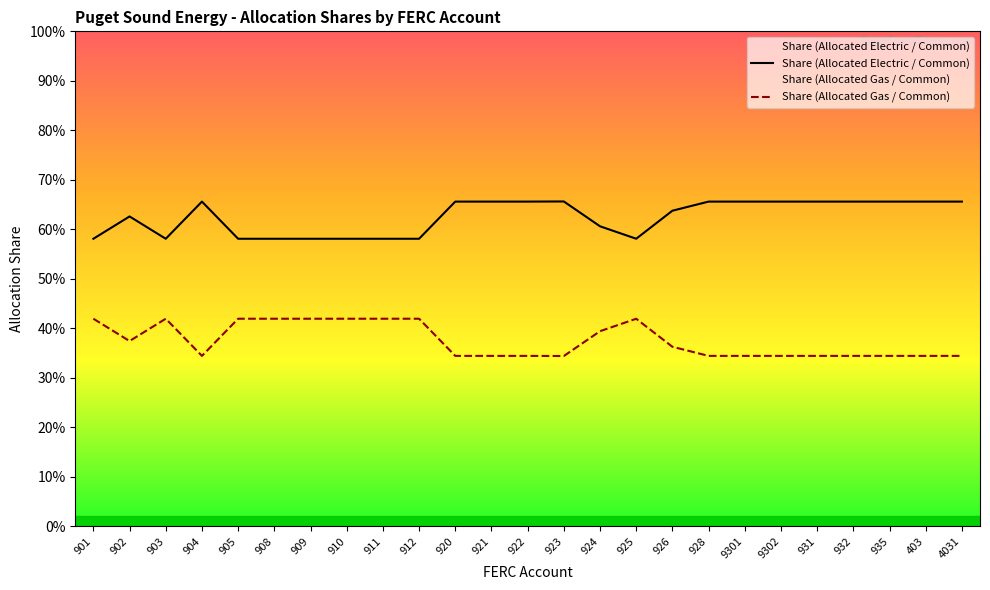

True or false: Share (Allocated Electric / Common) has more than 2 interior local peaks.

True